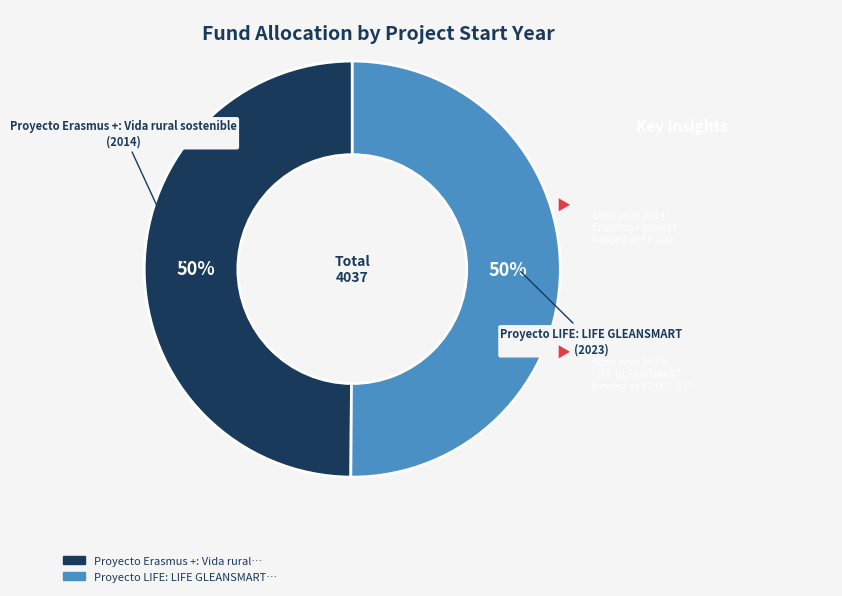

To the nearest percent, what is the average slice percentage?

50%